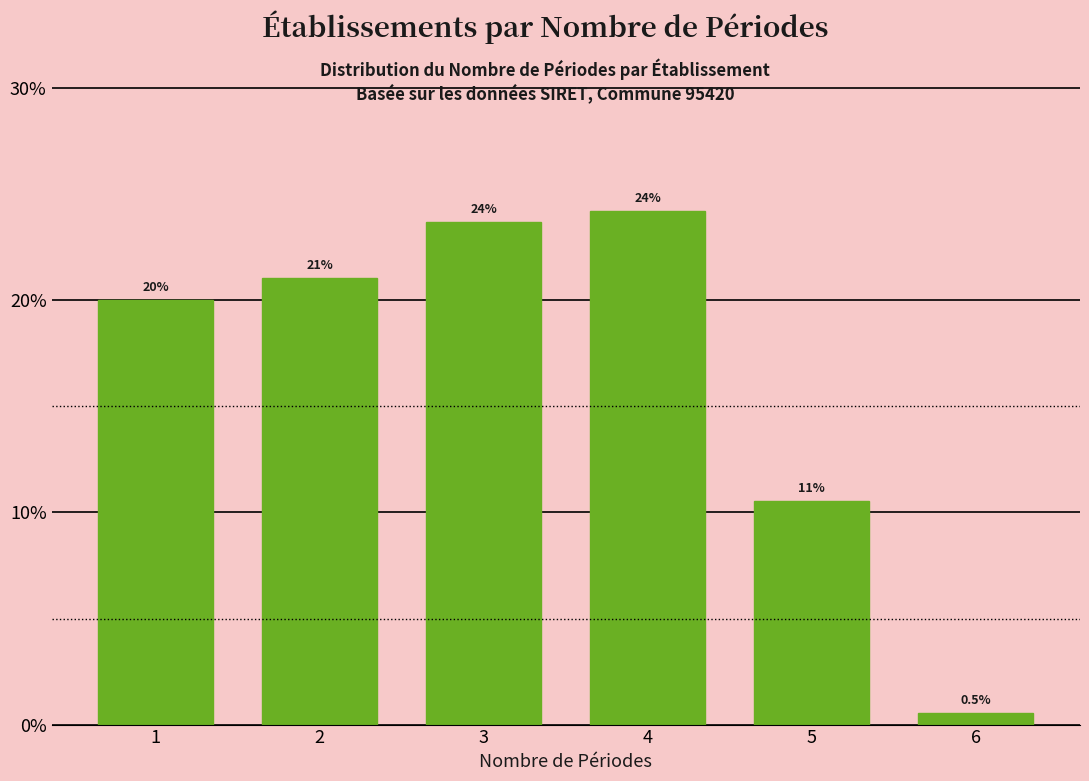

Reading right to left, extract all data points from this chart.

6=0.5	5=10.5	4=24.2	3=23.7	2=21.1	1=20.0